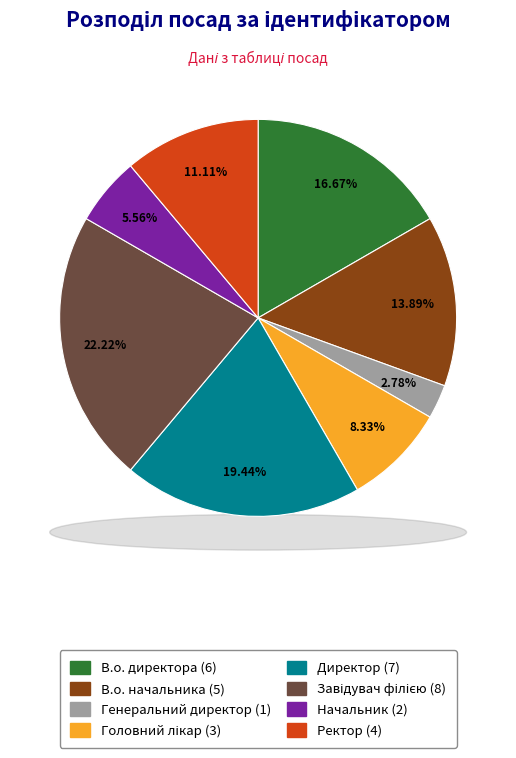

Does any single category account for the majority?

No